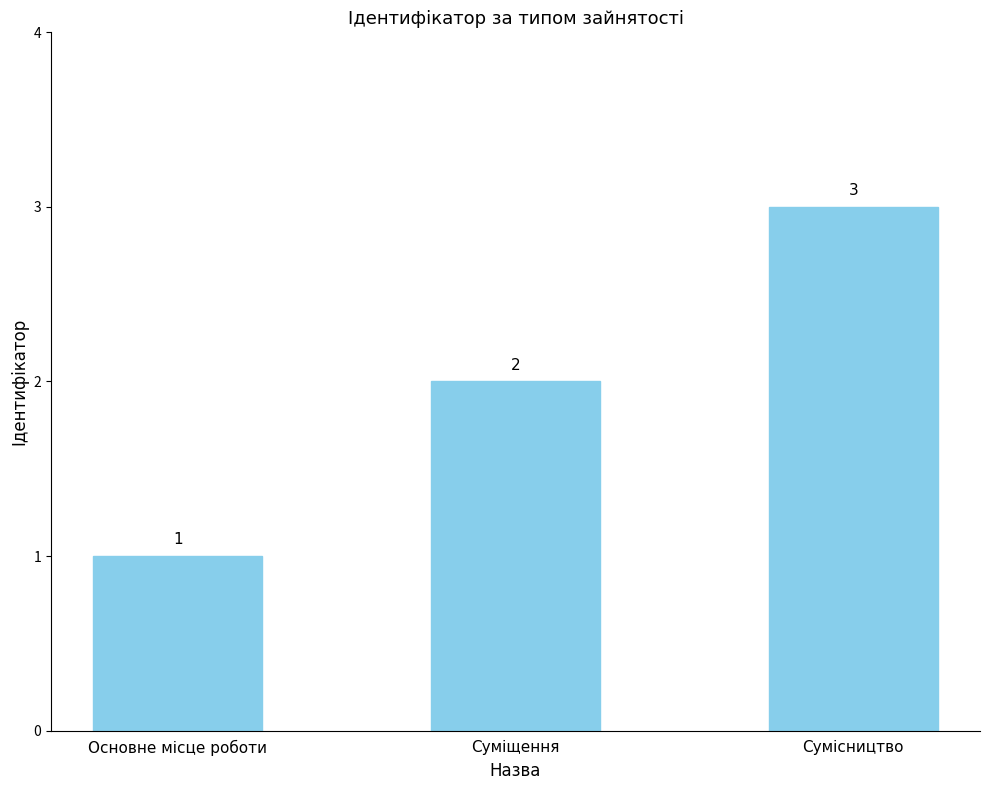

How many data points are less than 2?

1